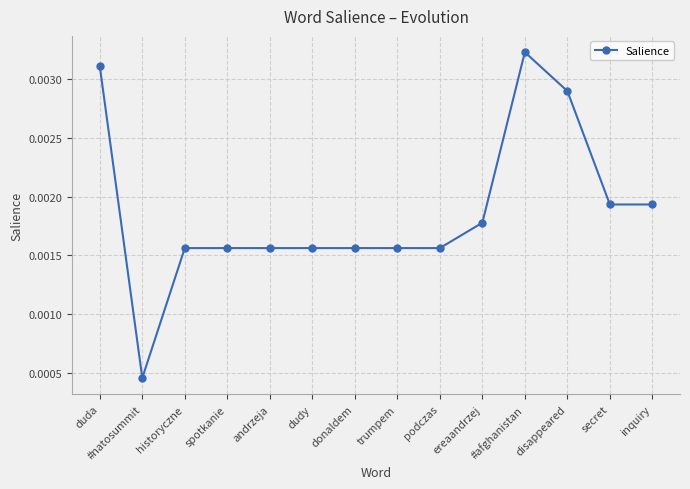

Which has a higher value, inquiry or donaldem?

inquiry